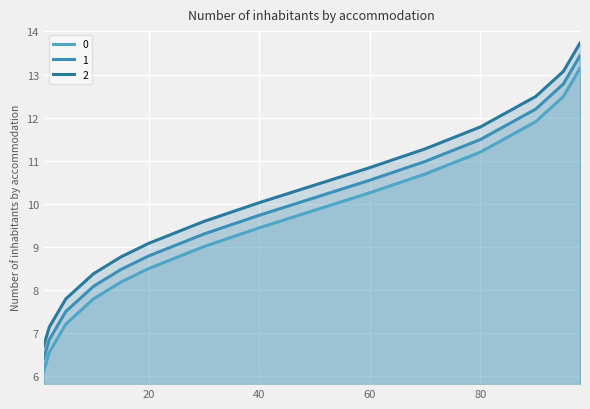

What are all the series names shown in the legend?

0, 1, 2